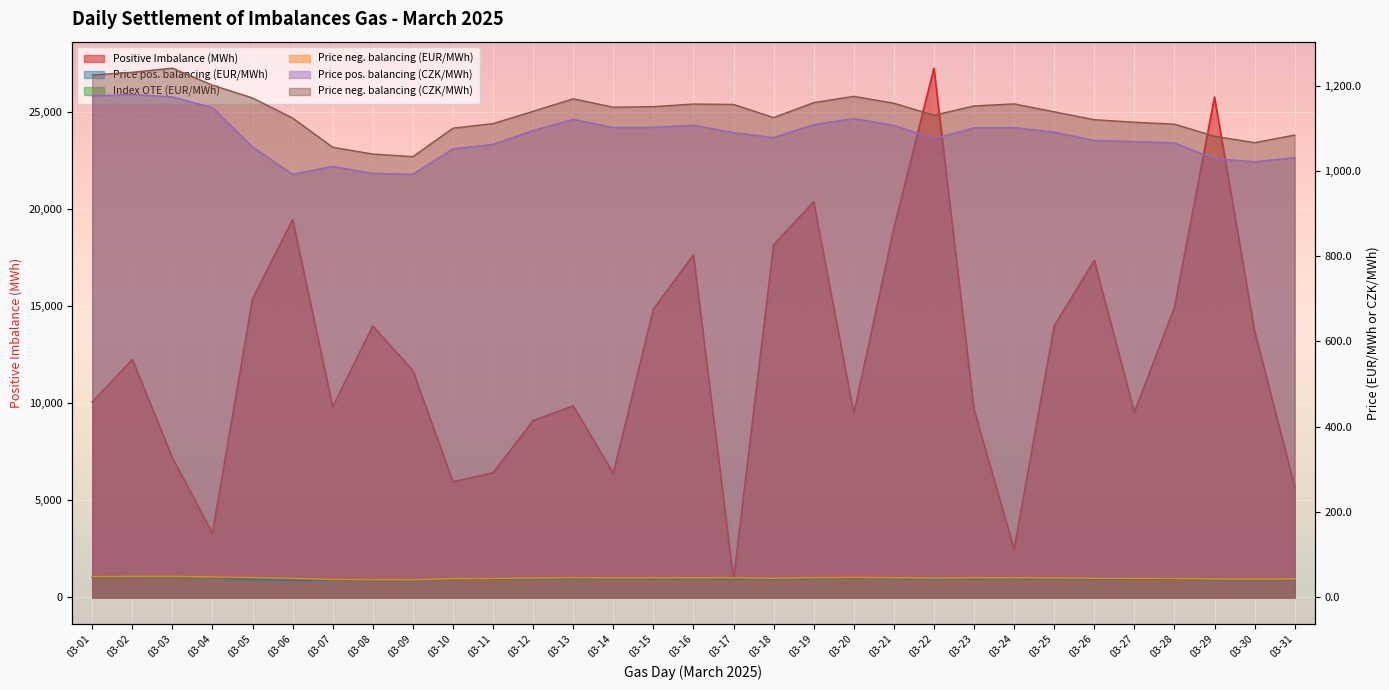

Between 03-25 and 03-03, which is larger?

03-25